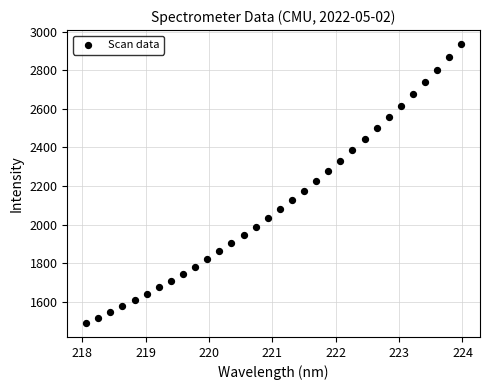

What is the range of X values (max minus min)?

5.9